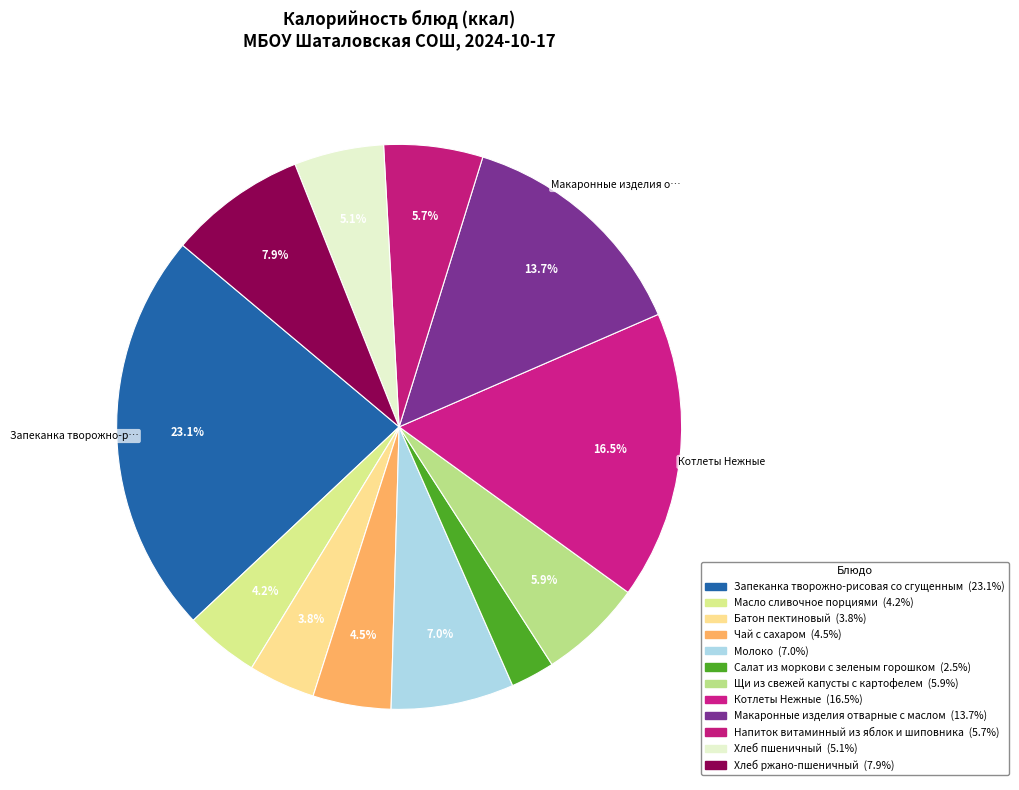

Is there a majority slice in this chart?

No